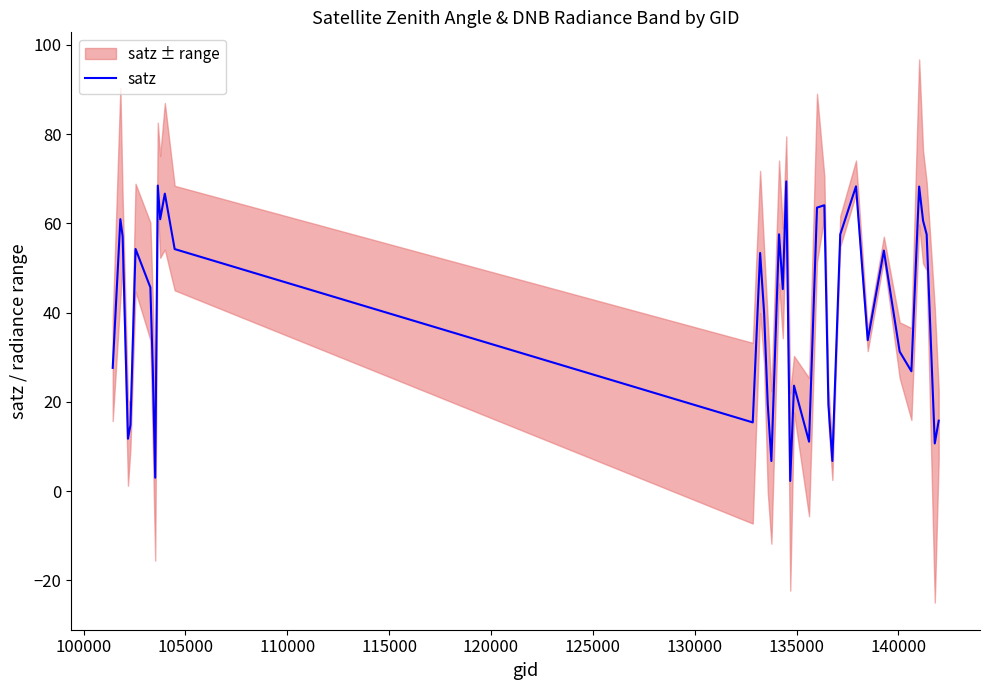

How many data points are less than 45?

20